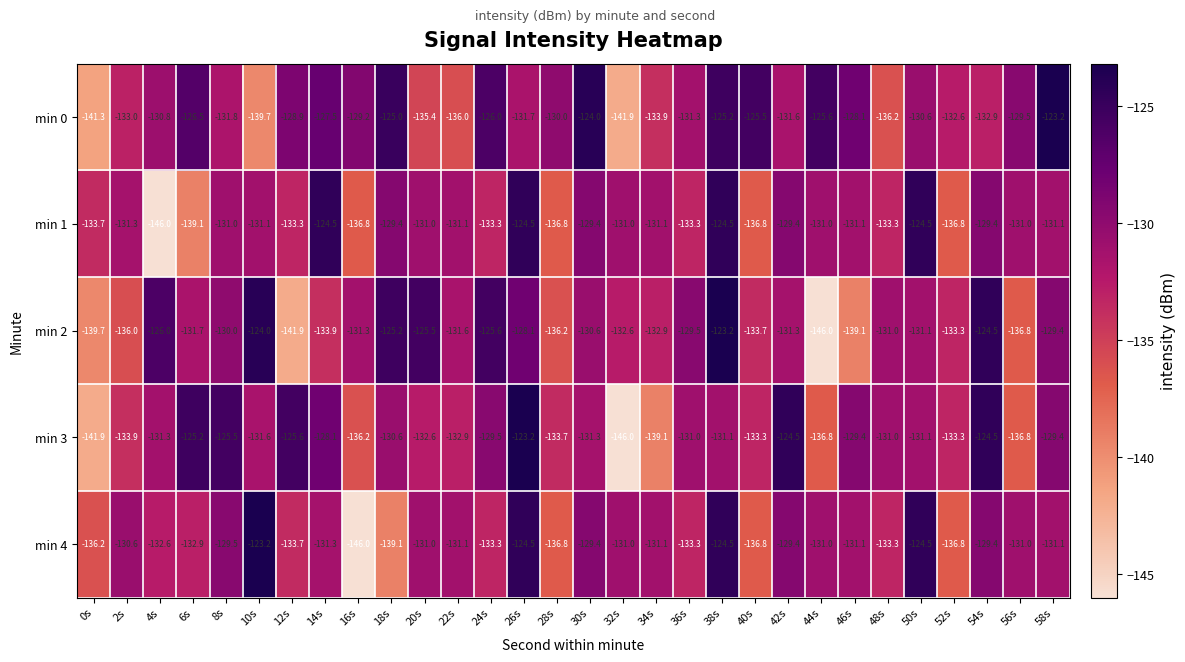

What is the difference between the highest and lowest values at 42s?

7.1